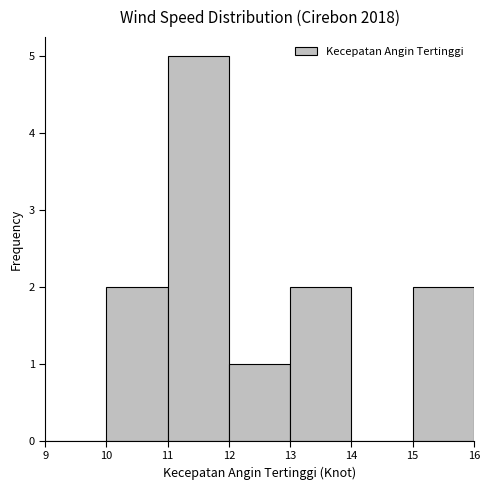

Reading left to right, list every bar in this chart as the range it spans on the x-axis followed by its height. The values are not printed on the chart, so give them approximately, as read against the axis.

9 to 10: 0
10 to 11: 2
11 to 12: 5
12 to 13: 1
13 to 14: 2
14 to 15: 0
15 to 16: 2